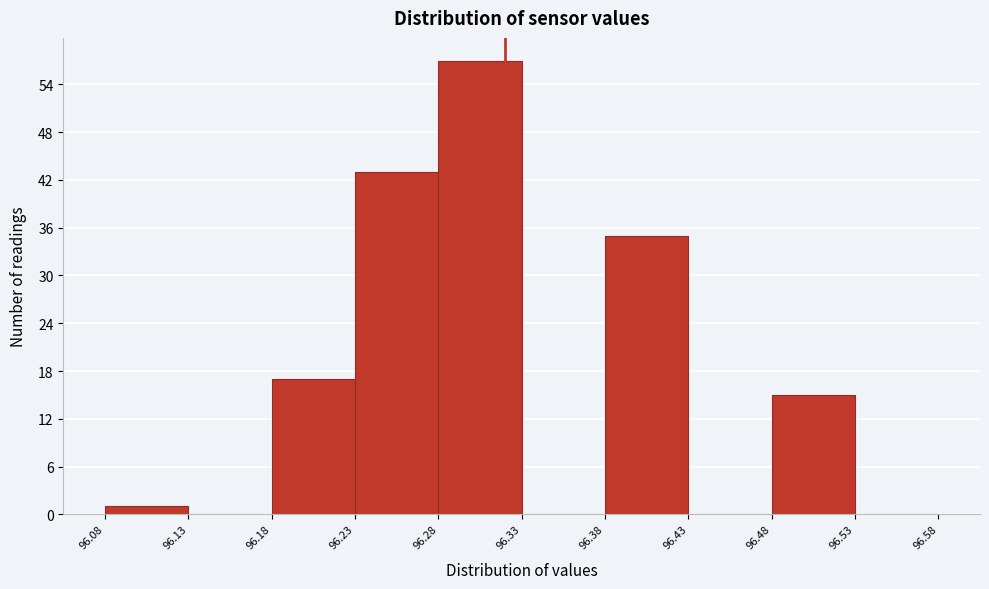

Over which range of the x-axis is the bar tallest?

96.28 to 96.33